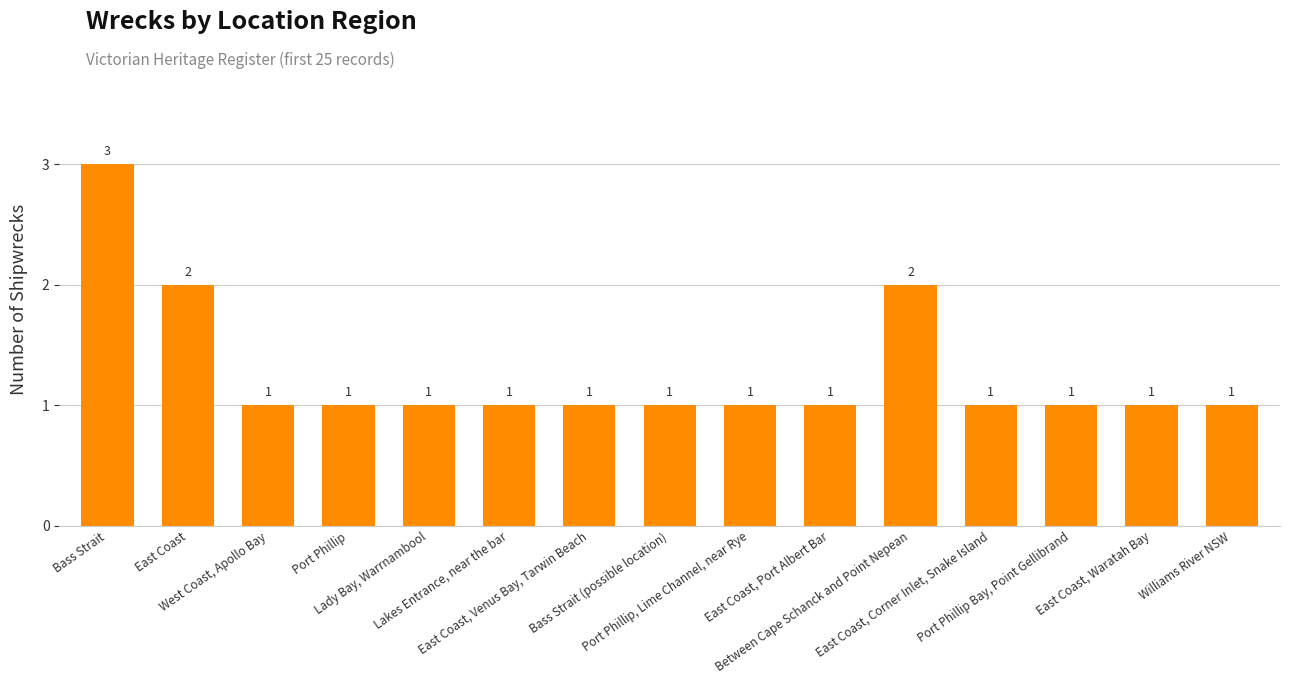

What is the sum of all values?

19